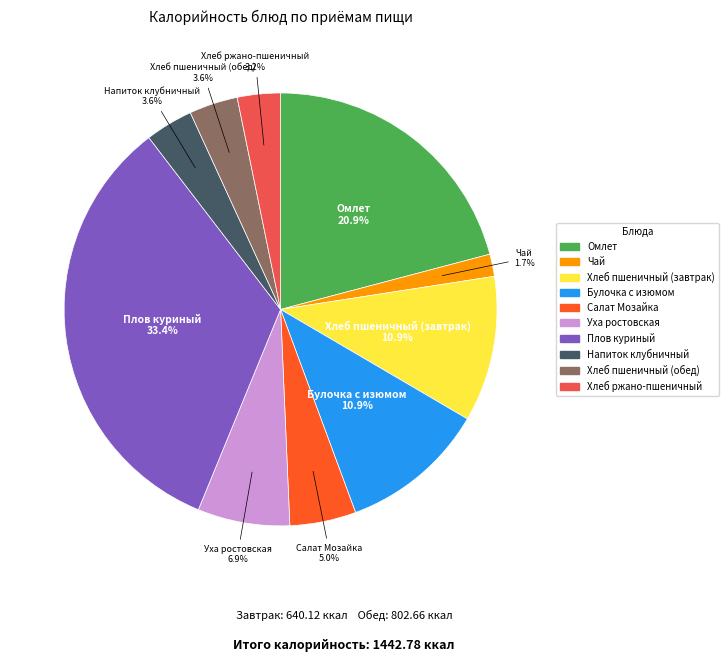

To the nearest percent, what is the average slice percentage?

10%